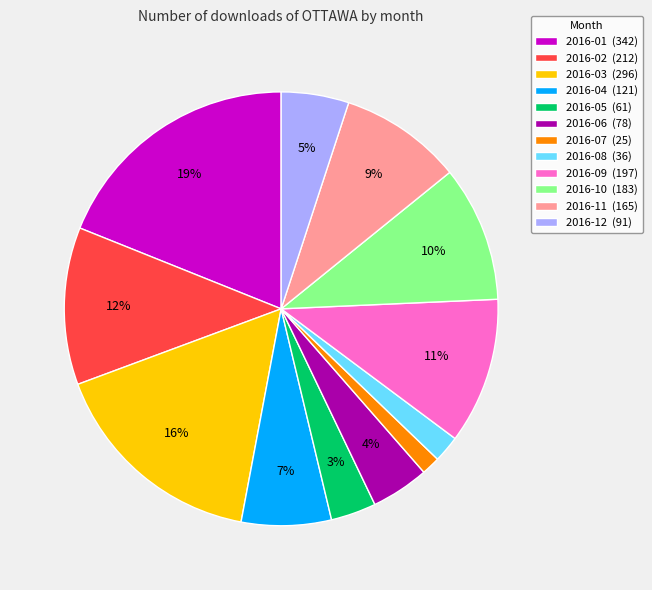

How many slices are in this pie chart?

12